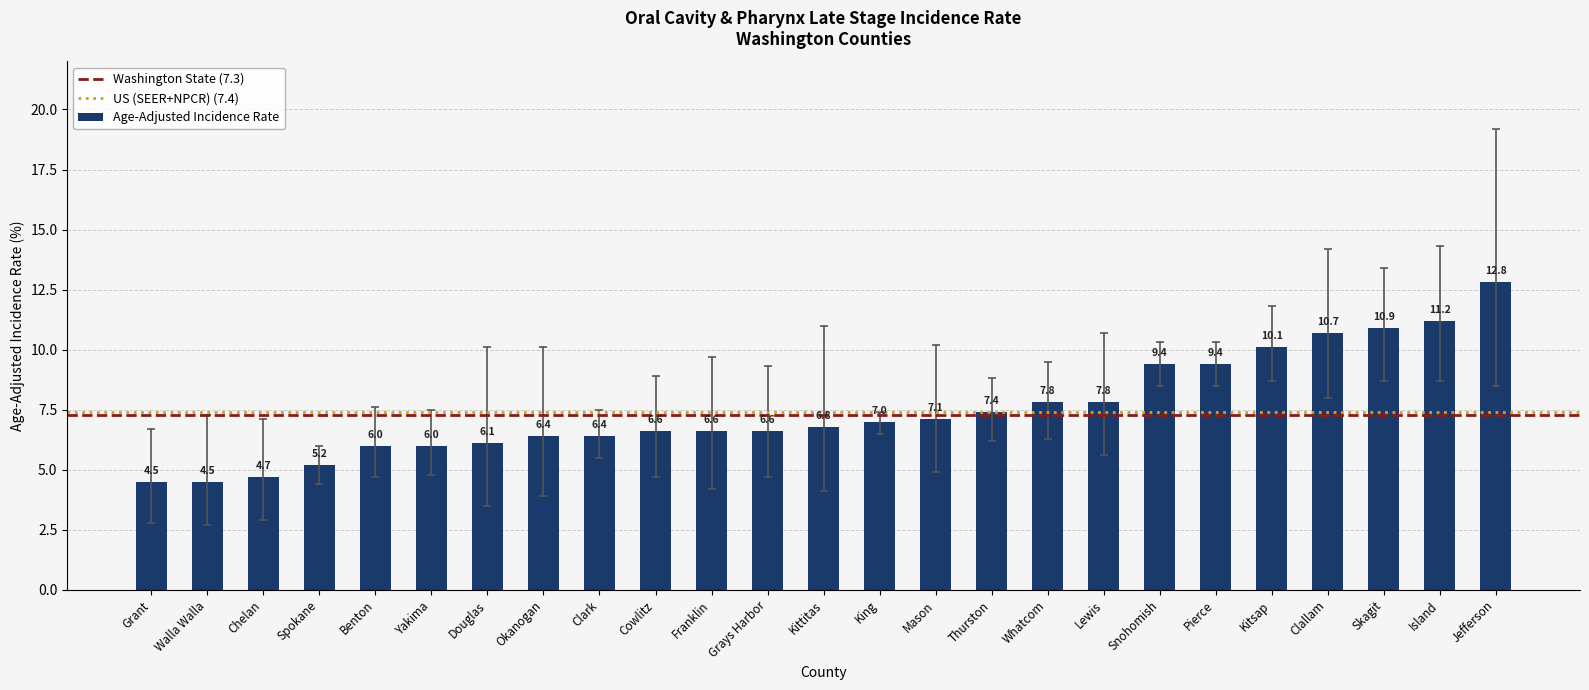

The value at Chelan is 4.7. True or false?

True